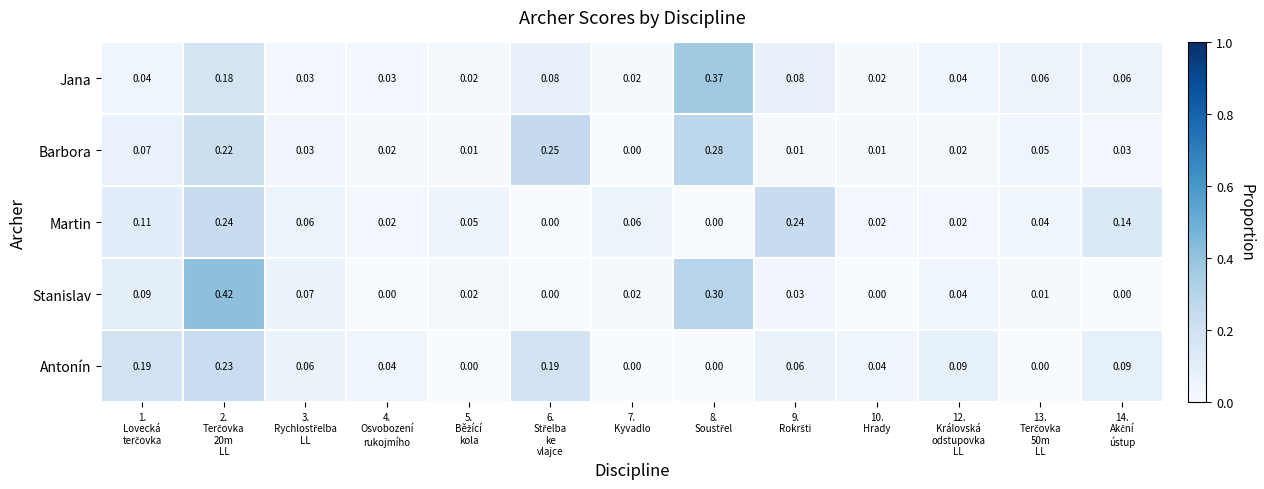

List the series in order of their peak value, highest first.

Stanislav, Jana, Barbora, Martin, Antonín